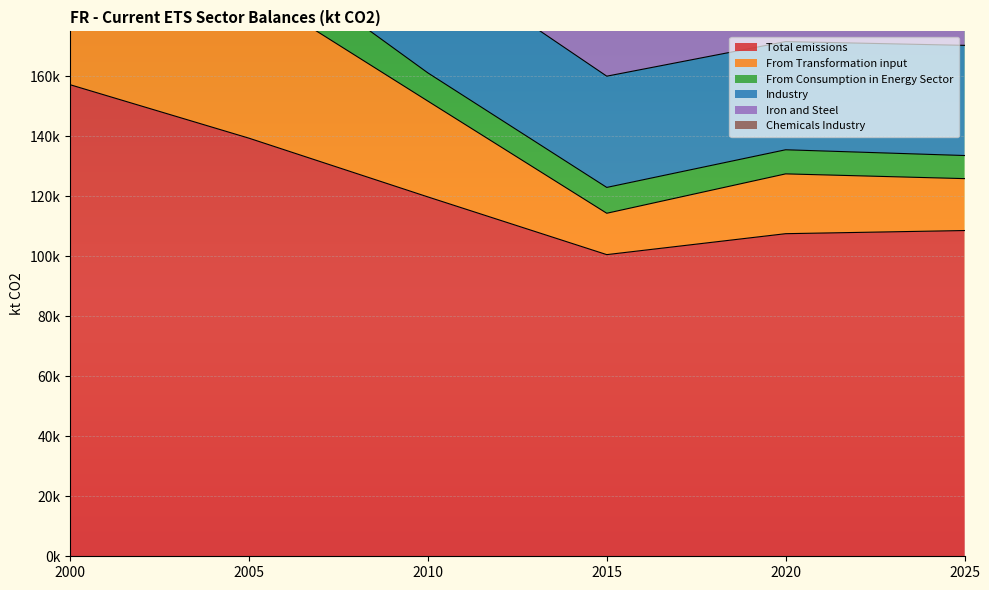

Which category has the lowest value in the Total emissions series?

2015